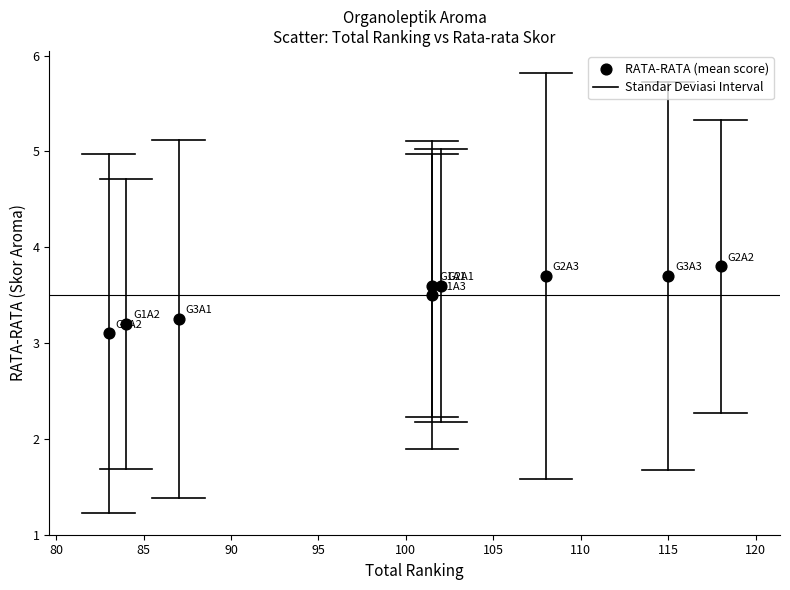

What Y value in the scatter plot is closest to 3?

3.1